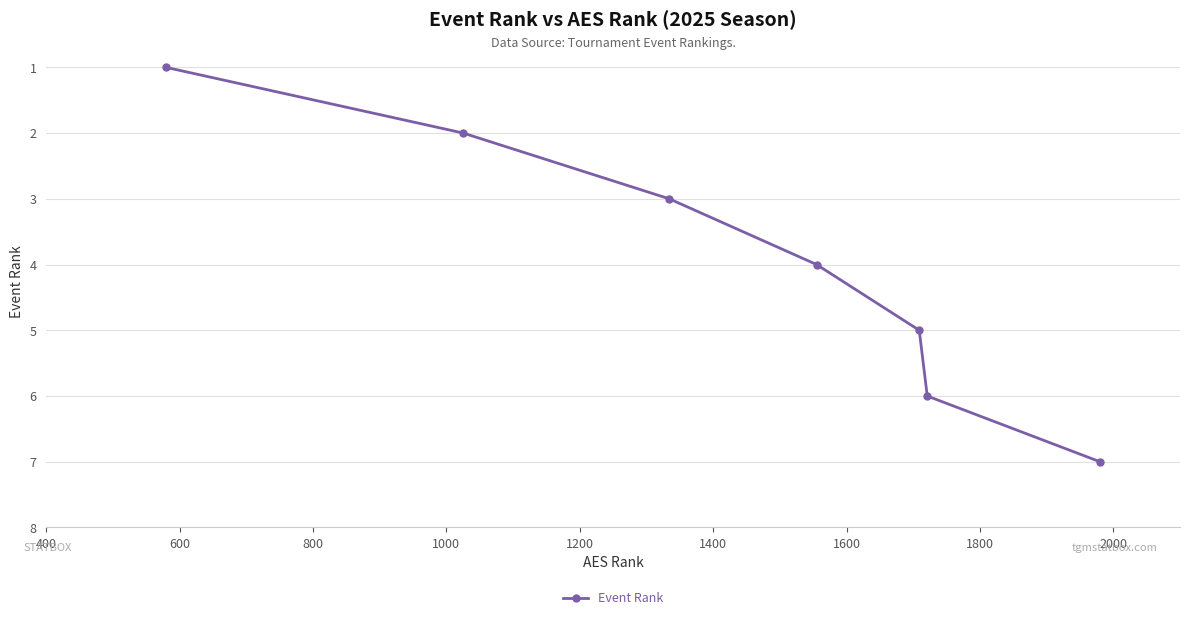

Reading left to right, what are all the values shown in this chart?

1	2	3	4	5	6	7